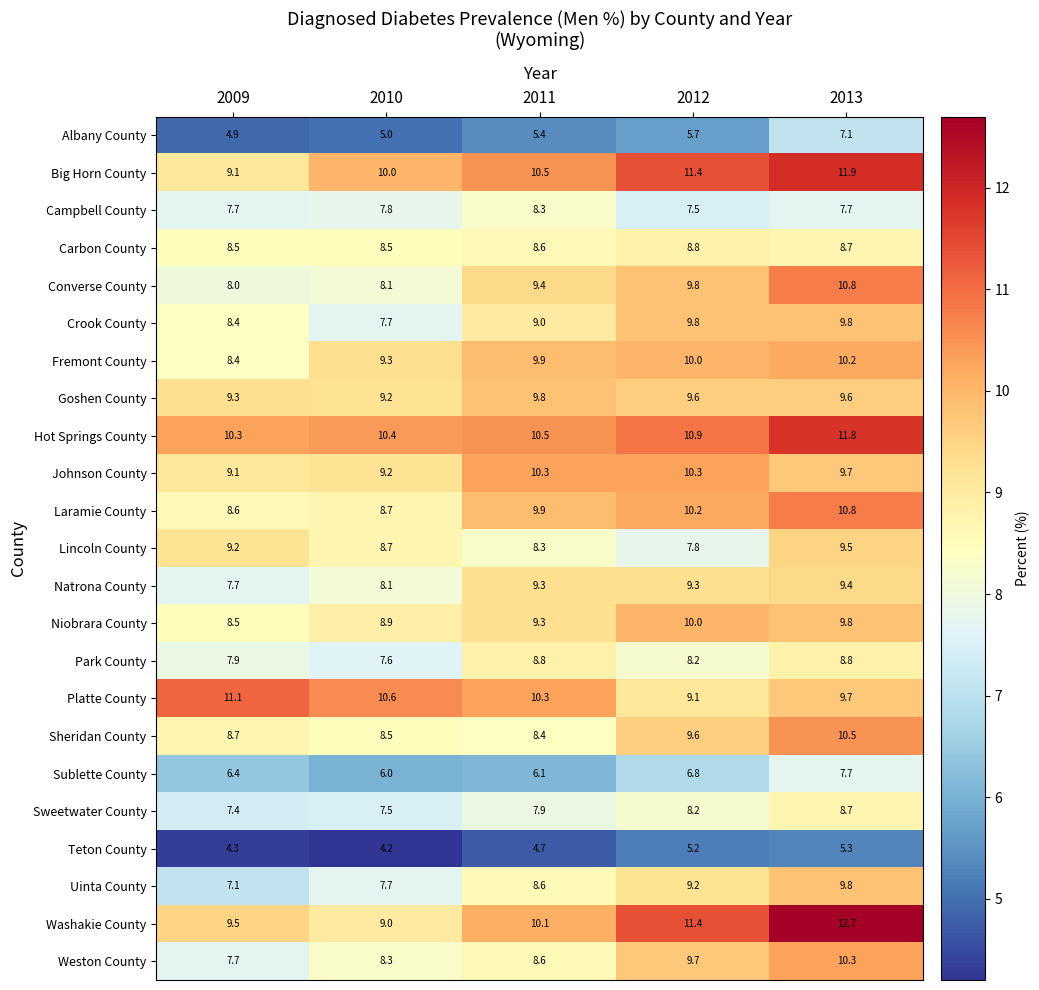

Which series has the widest spread of values?

Washakie County